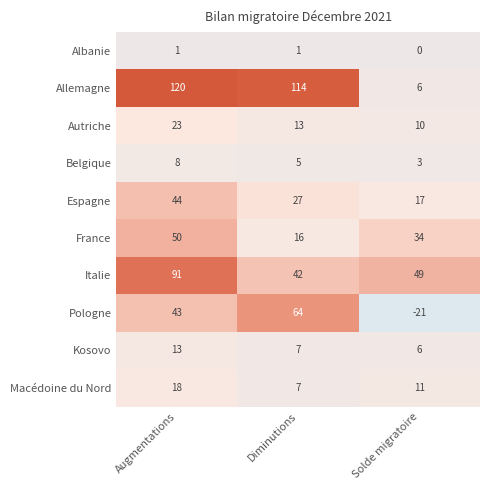

At which category is the sum across all series the highest?

Augmentations